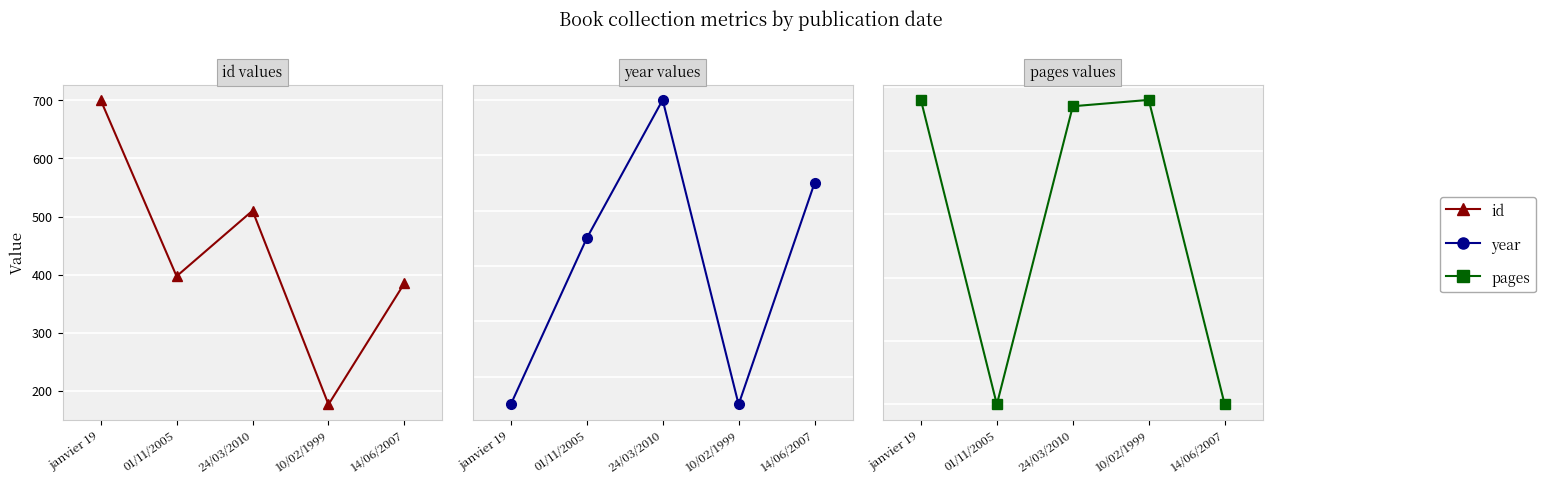

What is the label of the 1st point from the left?

janvier 19